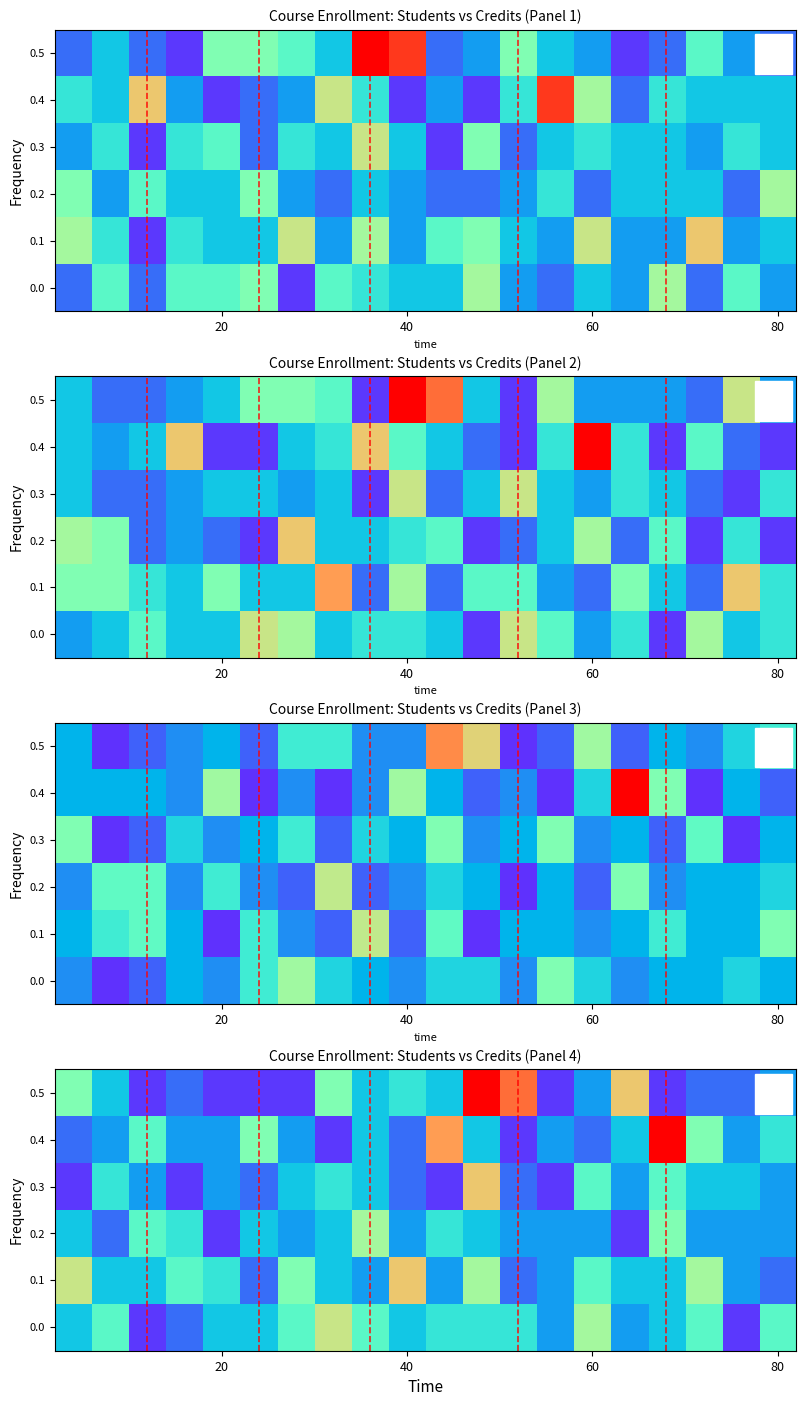

Which category has the highest value across all series?

11